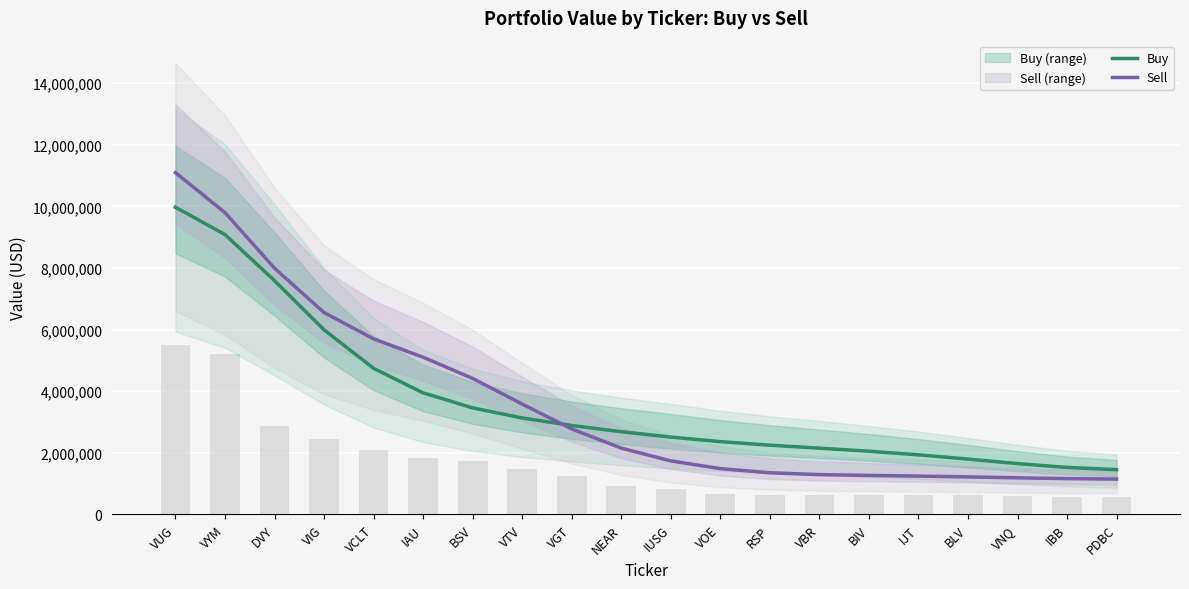

What is the difference between the maximum and minimum values in the Sell series?

9952480